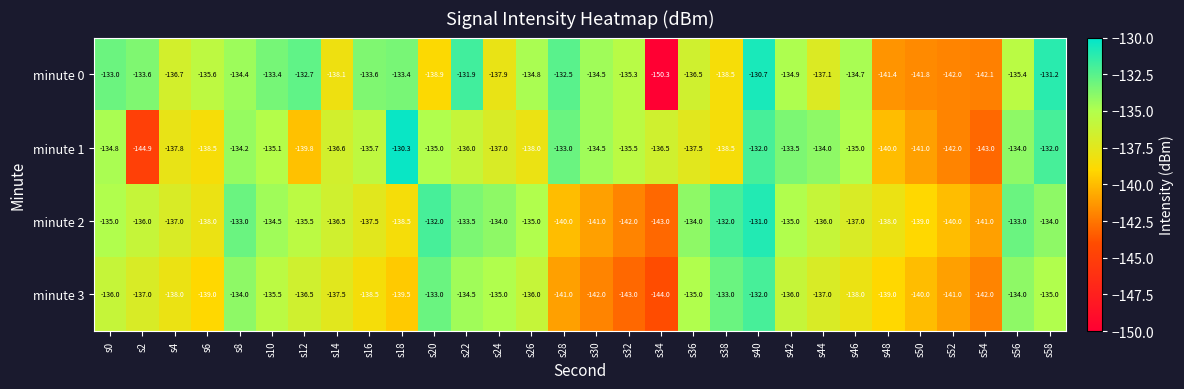

At which label does minute 1 first exceed -135?

s0